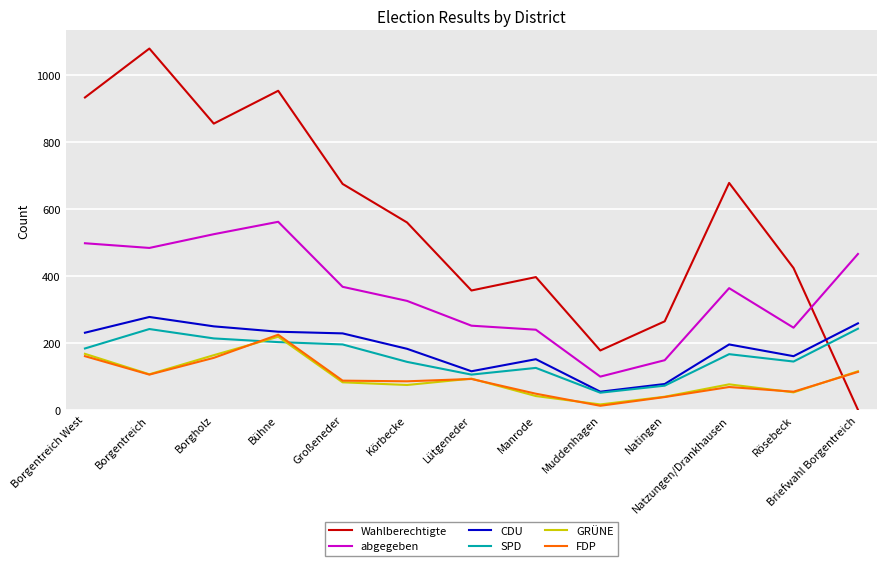

In CDU, how many points are higher than both neighbors (excluding endpoints)?

3